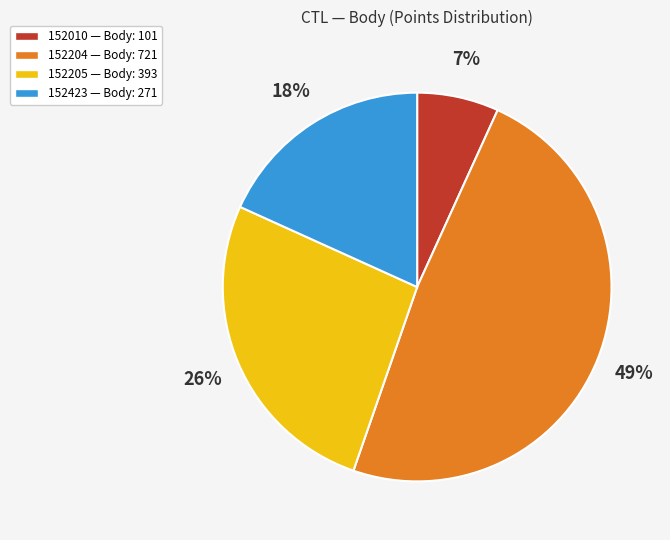

Do 152423 and 152204 together represent more than half of the pie?

Yes